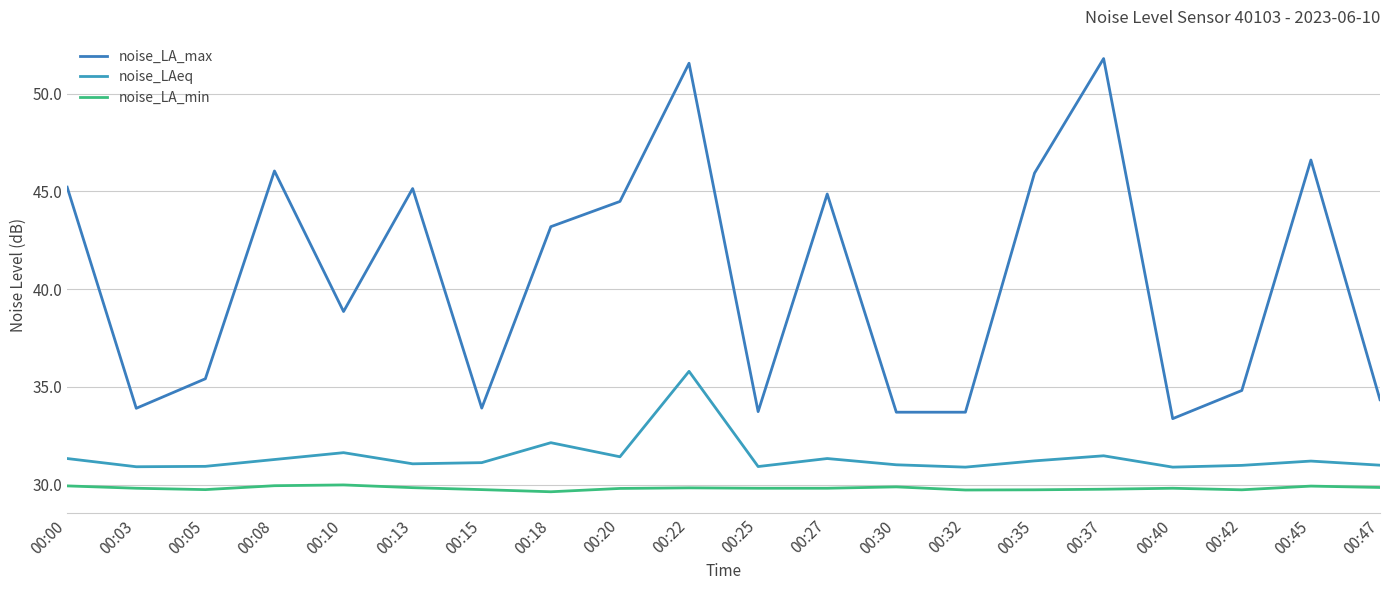

Reading left to right, extract all data points from this chart.

noise_LA_max: 00:00=45.2	00:03=33.9	00:05=35.4	00:08=46.0	00:10=38.9	00:13=45.1	00:15=33.9	00:18=43.2	00:20=44.5	00:22=51.5	00:25=33.7	00:27=44.9	00:30=33.7	00:32=33.7	00:35=45.9	00:37=51.8	00:40=33.4	00:42=34.8	00:45=46.6	00:47=34.3
noise_LAeq: 00:00=31.3	00:03=30.9	00:05=30.9	00:08=31.3	00:10=31.6	00:13=31.1	00:15=31.1	00:18=32.1	00:20=31.4	00:22=35.8	00:25=30.9	00:27=31.3	00:30=31.0	00:32=30.9	00:35=31.2	00:37=31.5	00:40=30.9	00:42=31.0	00:45=31.2	00:47=31.0
noise_LA_min: 00:00=29.9	00:03=29.8	00:05=29.7	00:08=29.9	00:10=30.0	00:13=29.8	00:15=29.7	00:18=29.6	00:20=29.8	00:22=29.8	00:25=29.8	00:27=29.8	00:30=29.9	00:32=29.7	00:35=29.7	00:37=29.8	00:40=29.8	00:42=29.7	00:45=29.9	00:47=29.9